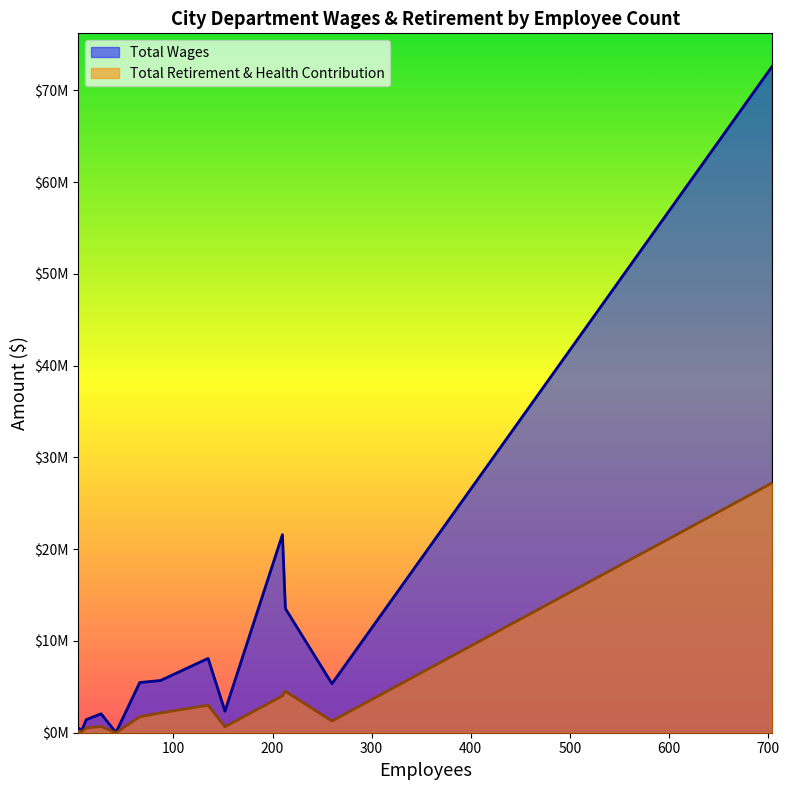

True or false: Total Wages has a value of 3260499 at 260.

False